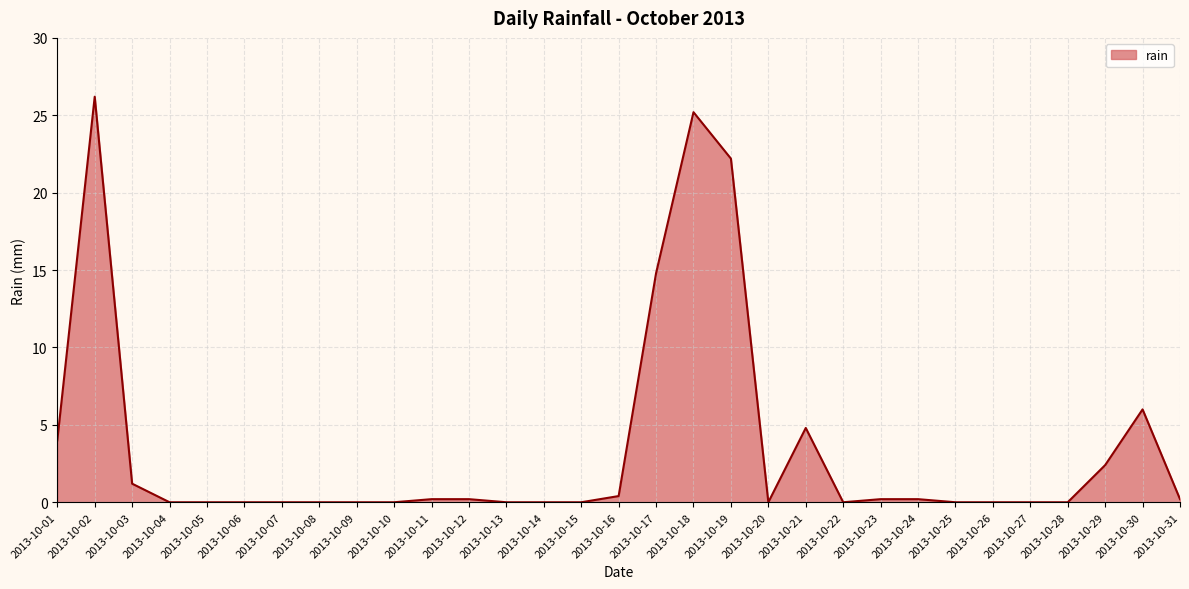

Reading right to left, what are all the values shown in this chart?

2013-10-31=0.2	2013-10-30=6.0	2013-10-29=2.4	2013-10-28=0.0	2013-10-27=0.0	2013-10-26=0.0	2013-10-25=0.0	2013-10-24=0.2	2013-10-23=0.2	2013-10-22=0.0	2013-10-21=4.8	2013-10-20=0.0	2013-10-19=22.2	2013-10-18=25.2	2013-10-17=14.8	2013-10-16=0.4	2013-10-15=0.0	2013-10-14=0.0	2013-10-13=0.0	2013-10-12=0.2	2013-10-11=0.2	2013-10-10=0.0	2013-10-09=0.0	2013-10-08=0.0	2013-10-07=0.0	2013-10-06=0.0	2013-10-05=0.0	2013-10-04=0.0	2013-10-03=1.2	2013-10-02=26.2	2013-10-01=4.0